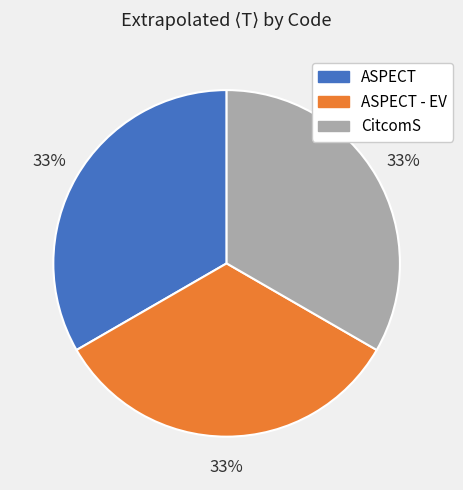

To the nearest percent, what is the average slice percentage?

33%